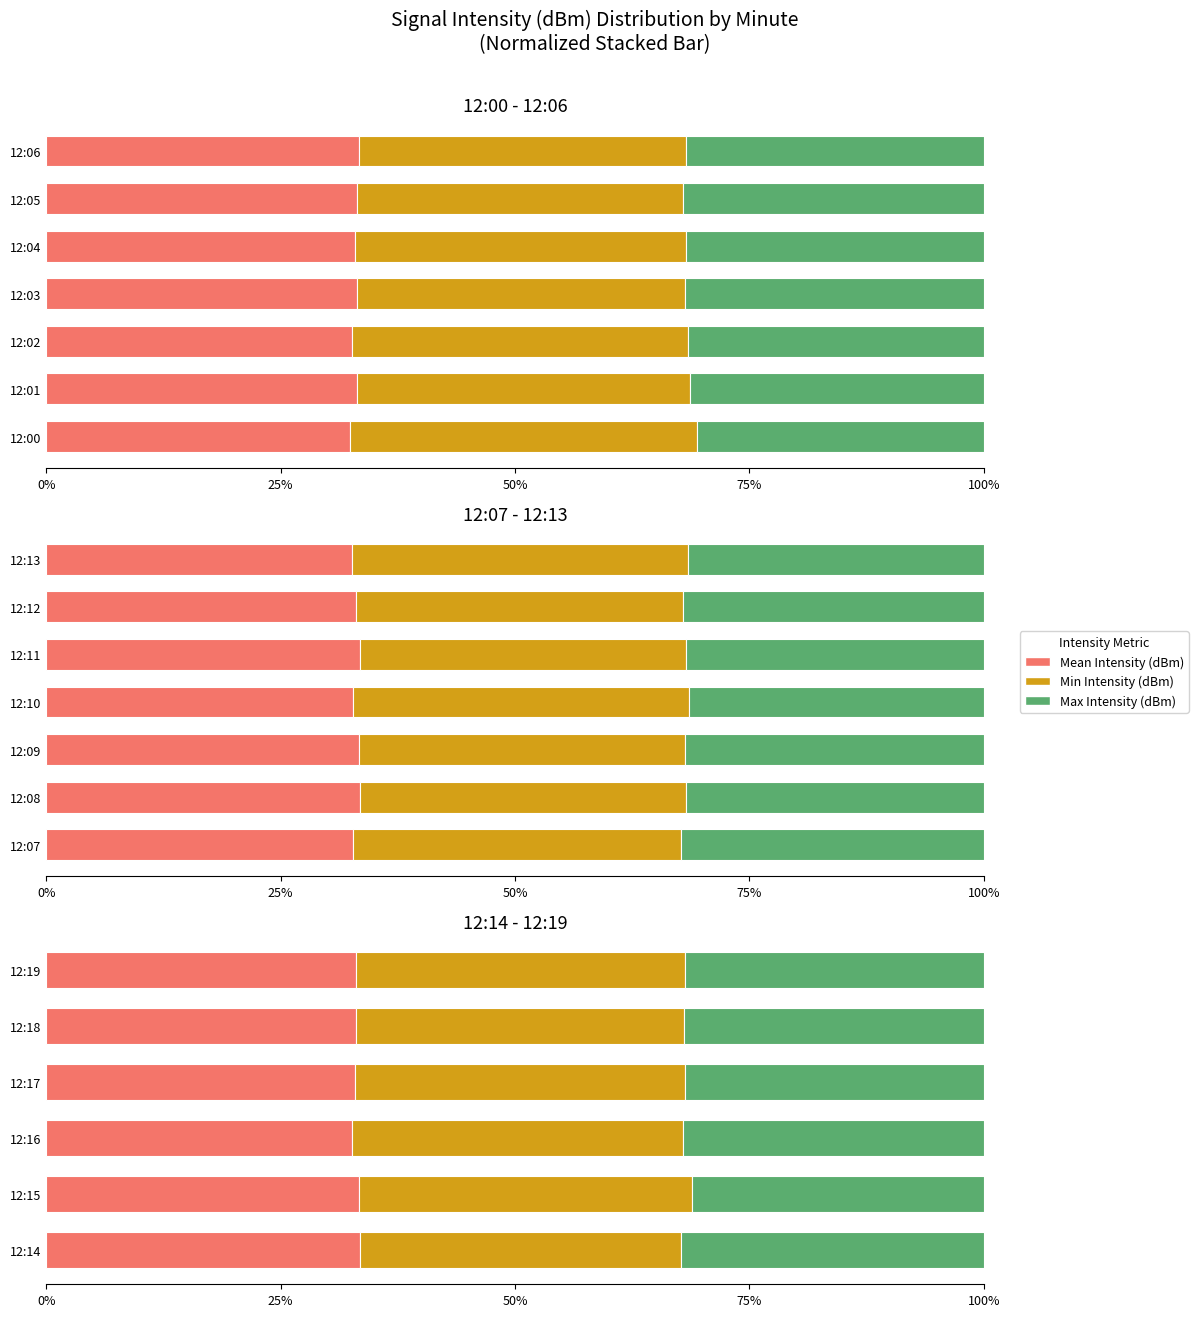

What is the label of the 4th bar from the right?

50%